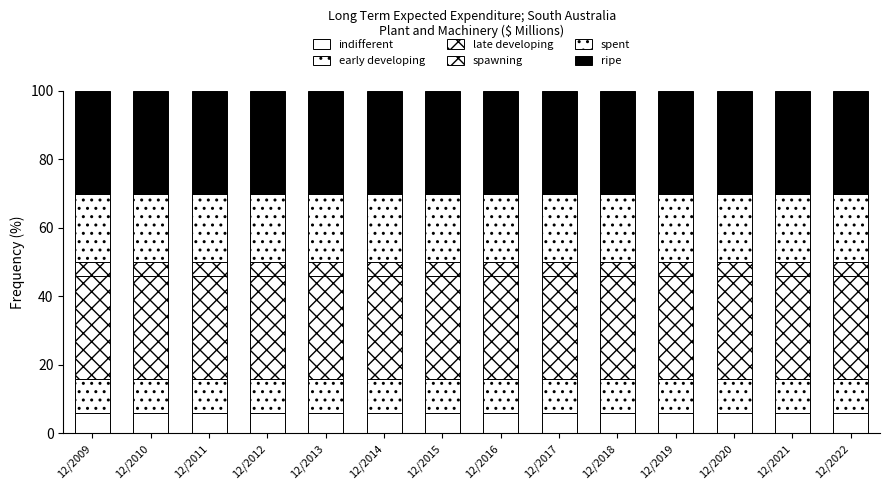

Does the chart contain any negative values?

No